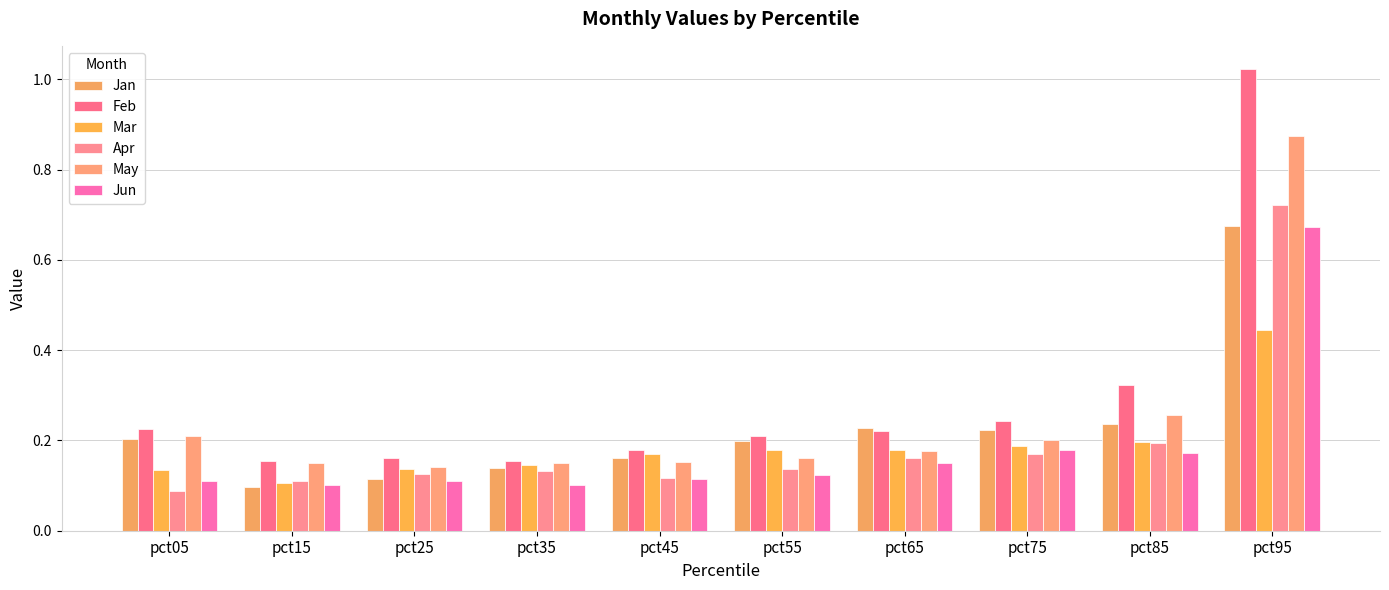

What is the total value across all series at pct45?

0.9